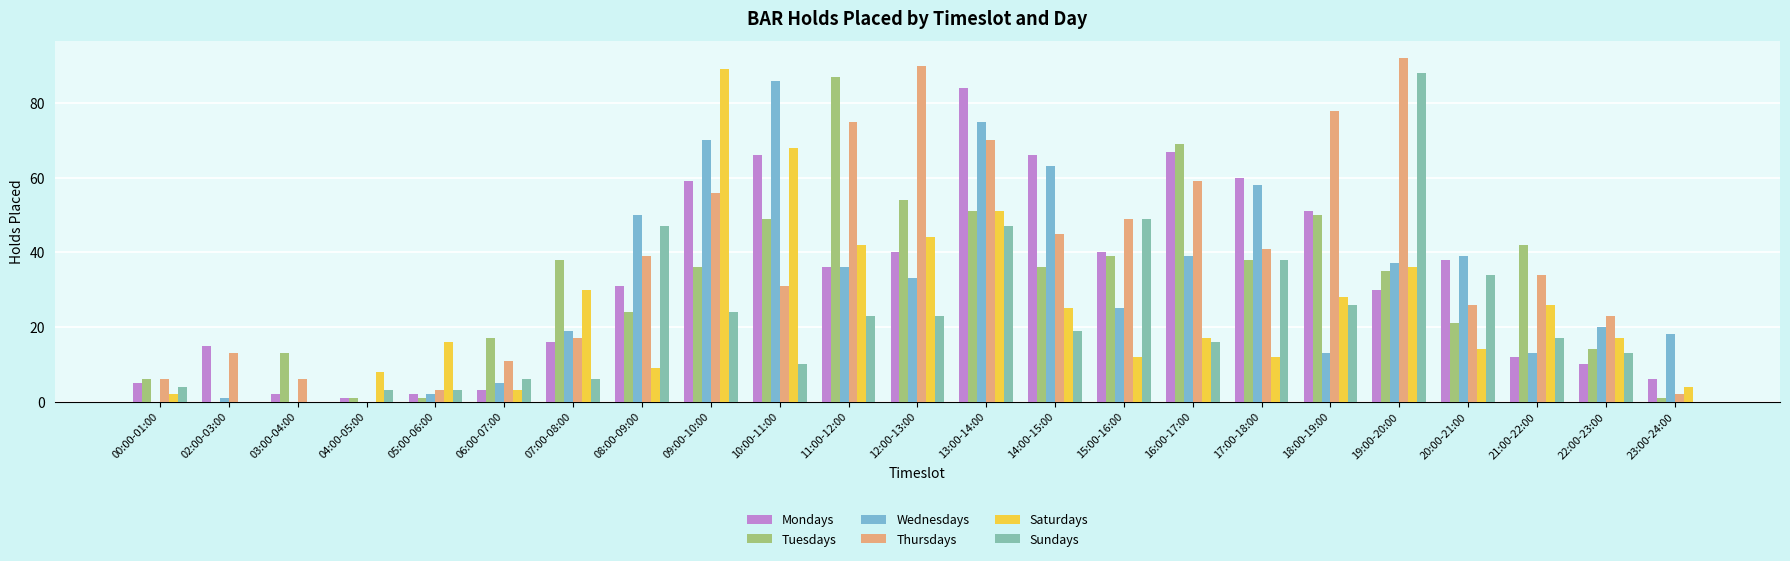

What is the average value of the Wednesdays series?

31